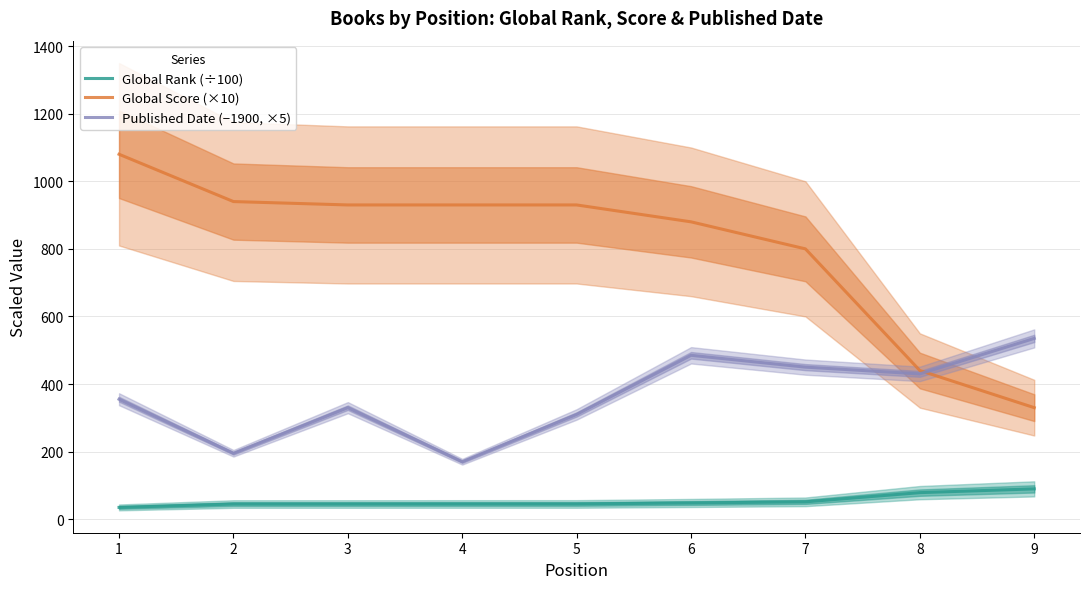

True or false: Published Date (−1900, ×5) and Global Rank (÷100) intersect in this chart.

False